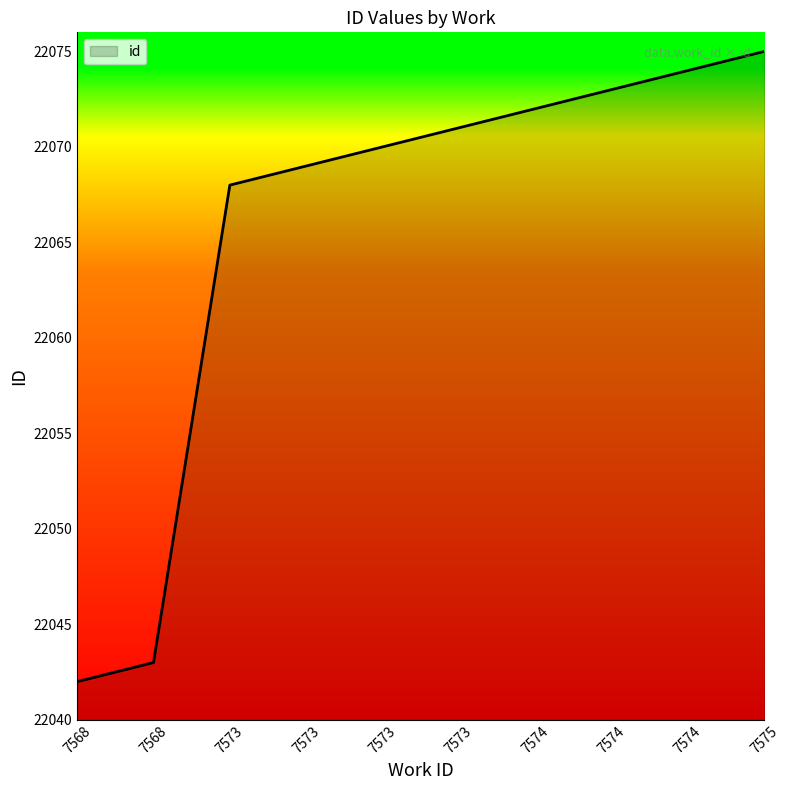

What is the value of the 1st point from the left?

22042